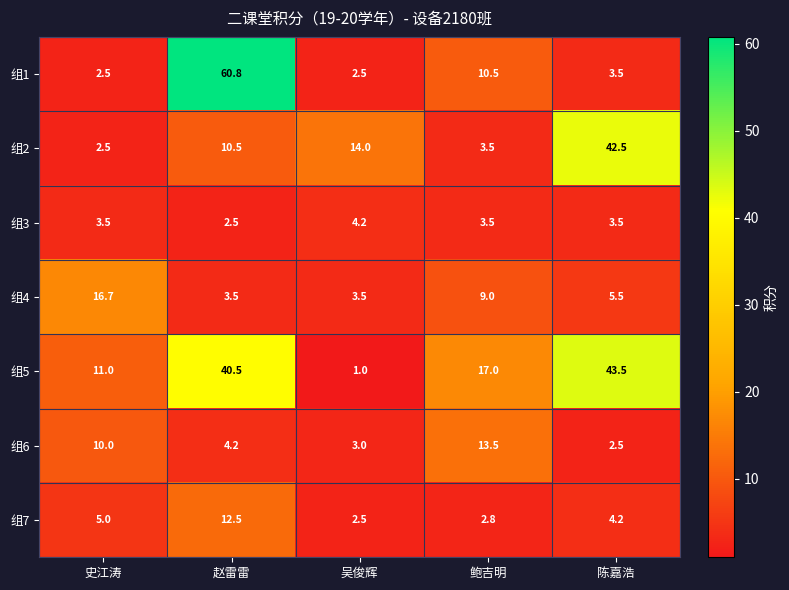

What is the total value across all series at 史江涛?

51.2